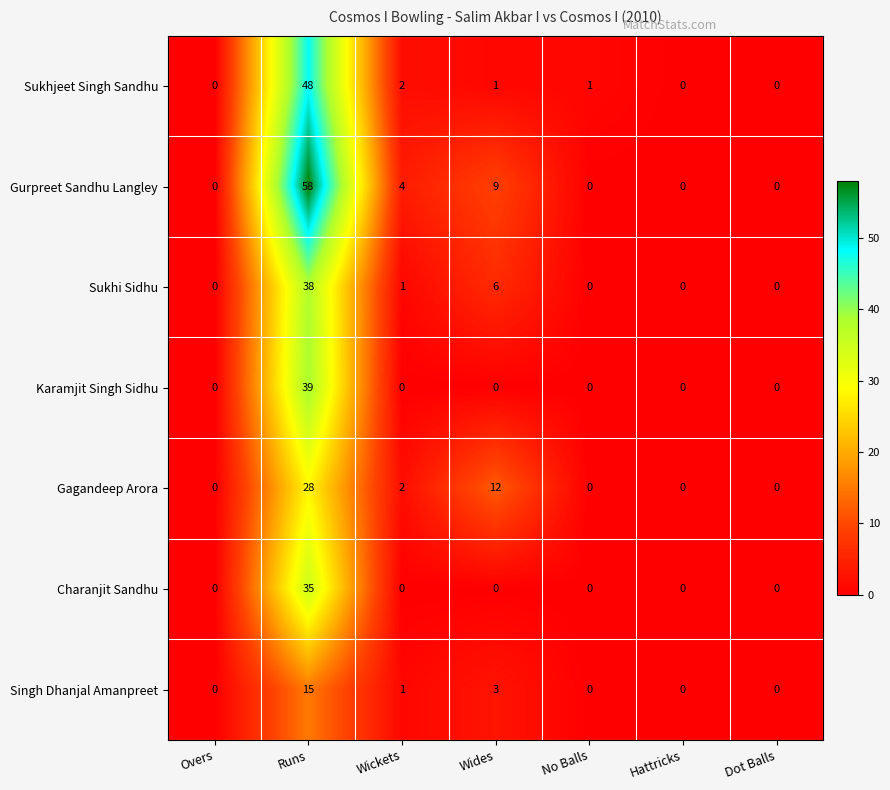

Count the number of categories in the chart.

7